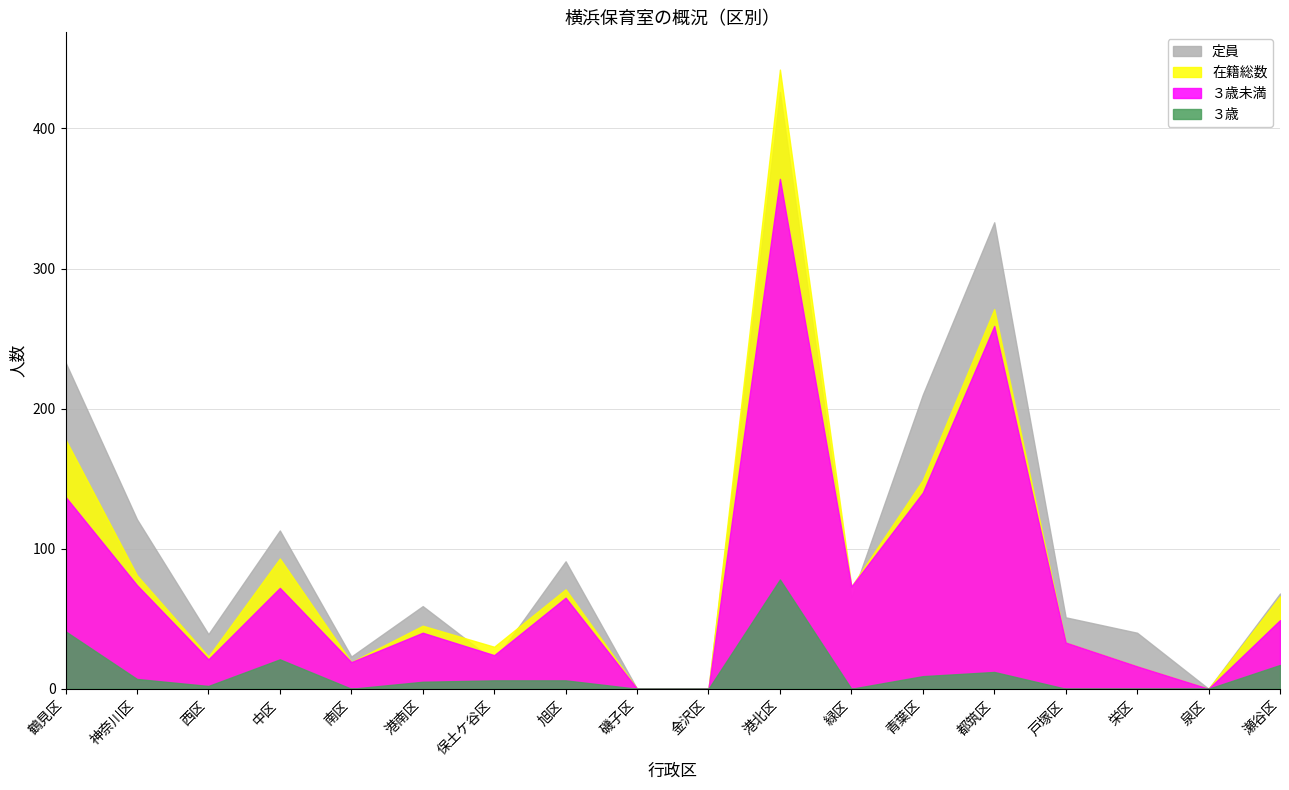

True or false: 定員 has a value of 23 at 南区.

True